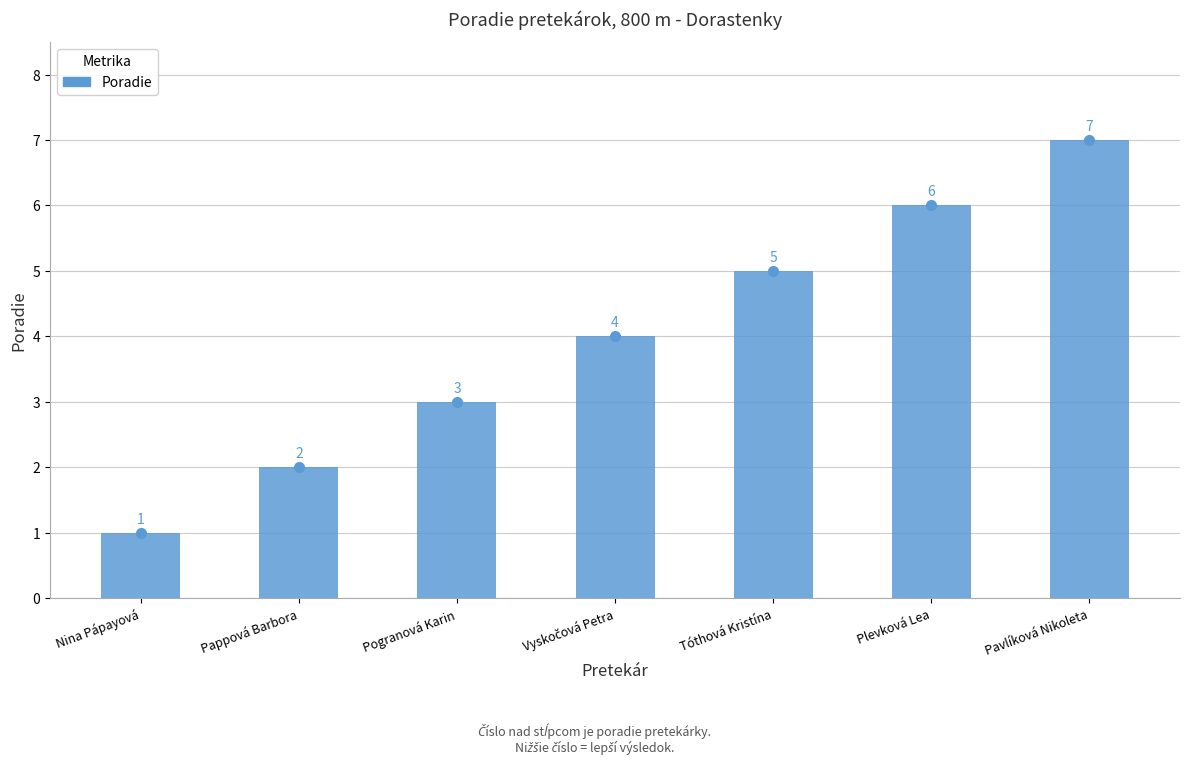

Between Plevková Lea and Pappová Barbora, which is larger?

Plevková Lea